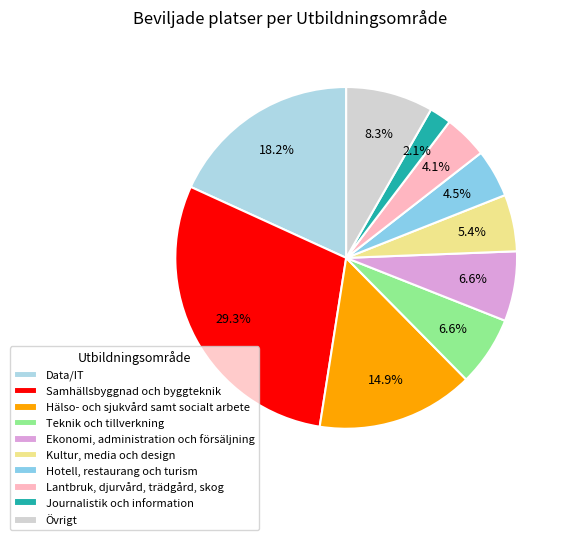

Rank the categories by value from lowest to highest.

Journalistik och information, Lantbruk, djurvård, trädgård, skog, Hotell, restaurang och turism, Kultur, media och design, Teknik och tillverkning, Ekonomi, administration och försäljning, Övrigt, Hälso- och sjukvård samt socialt arbete, Data/IT, Samhällsbyggnad och byggteknik